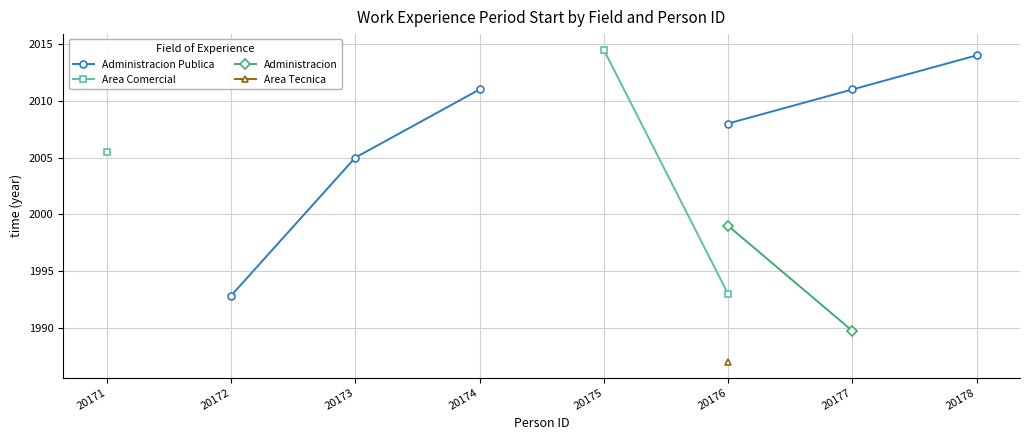

What is the difference between the highest and lowest values at 20177?

21.2